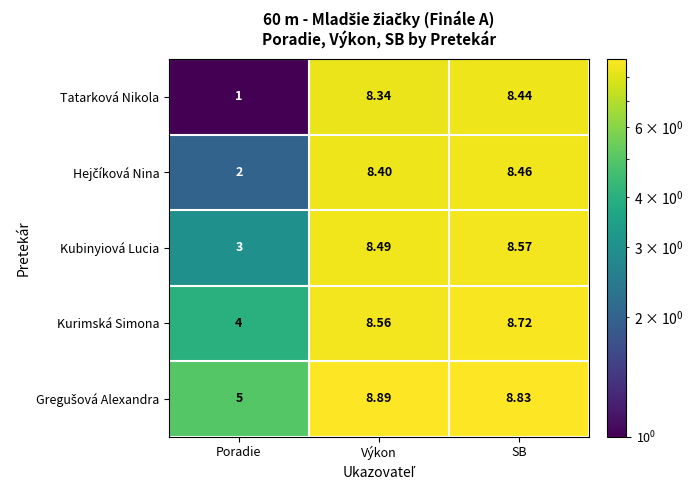

Rank the categories by Kurimská Simona value from lowest to highest.

Poradie, Výkon, SB